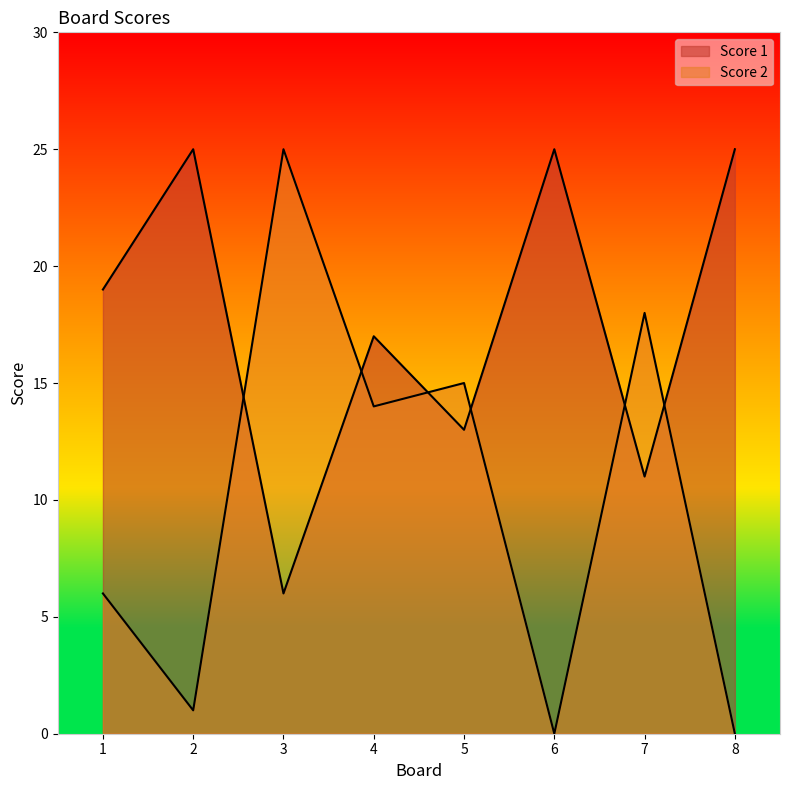

Between 3 and 8, which series saw the biggest shift?

Score 2